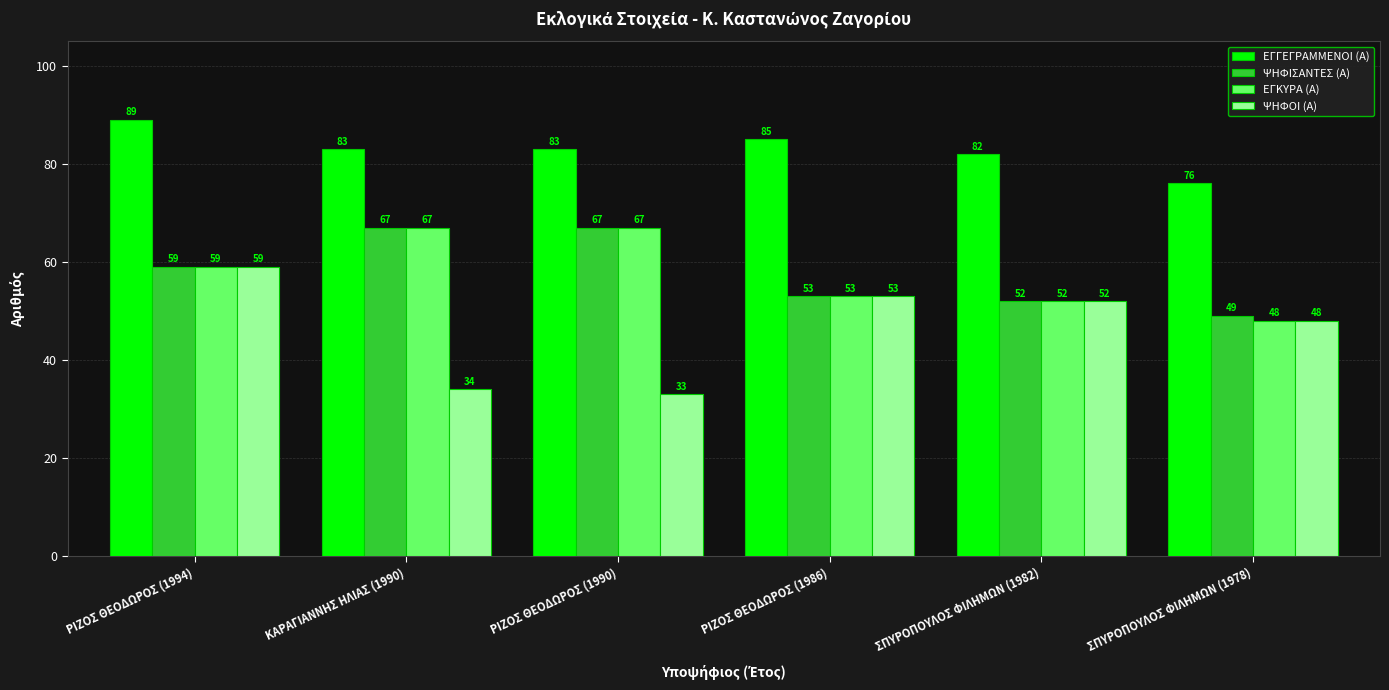

The value of ΨΗΦΙΣΑΝΤΕΣ (Α) at ΡΙΖΟΣ ΘΕΟΔΩΡΟΣ (1986) is 53. True or false?

True